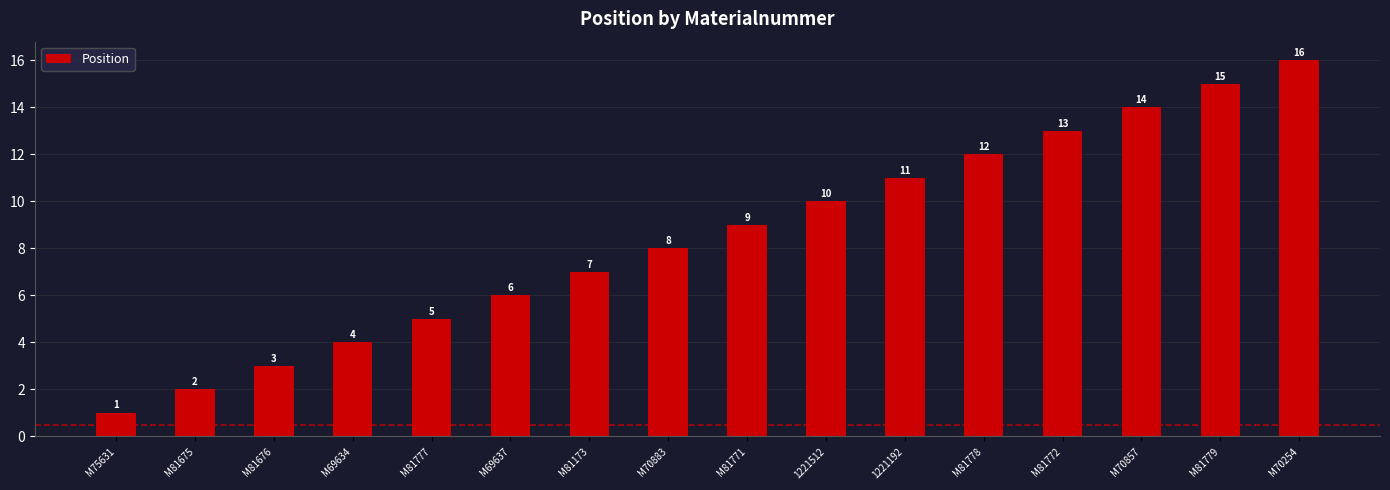

List the labels in order of value, smallest first.

M75631, M81675, M81676, M69634, M81777, M69637, M81173, M70883, M81771, 1221512, 1221192, M81778, M81772, M70857, M81779, M70254